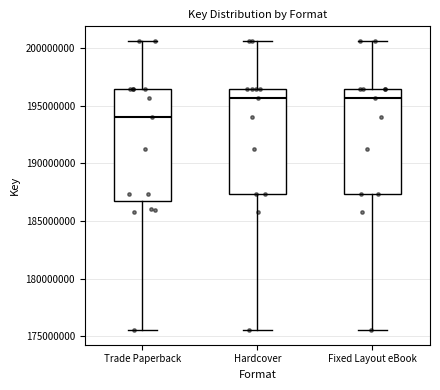

Reading left to right, read every box against the y-axis: the position of its median line, the range the box covers, and the ends of its whiskers. The values are not printed on the chart, so give them approximately, as read against the axis.

Trade Paperback: median 194000000, box 186500000 to 196500000, whiskers 175500000 to 200500000
Hardcover: median 195500000, box 187500000 to 196500000, whiskers 175500000 to 200500000
Fixed Layout eBook: median 195500000, box 187500000 to 196500000, whiskers 175500000 to 200500000